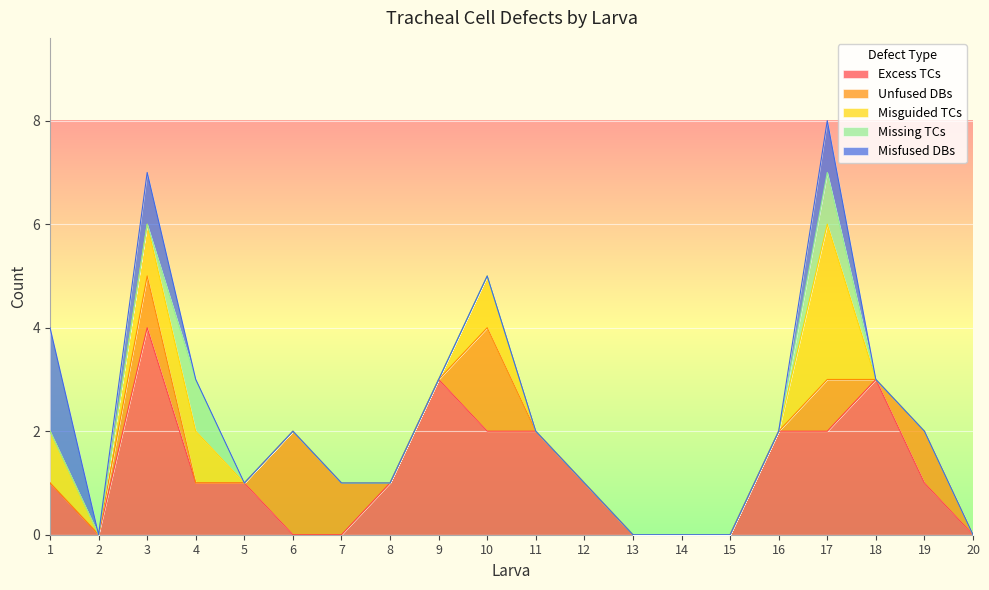

How many values in the Excess TCs series exceed 1?

7